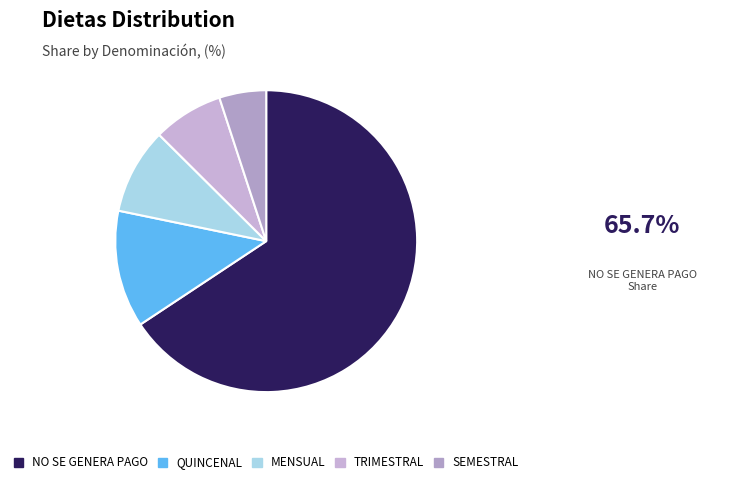

Rank the categories by value from highest to lowest.

NO SE GENERA PAGO, QUINCENAL, MENSUAL, TRIMESTRAL, SEMESTRAL